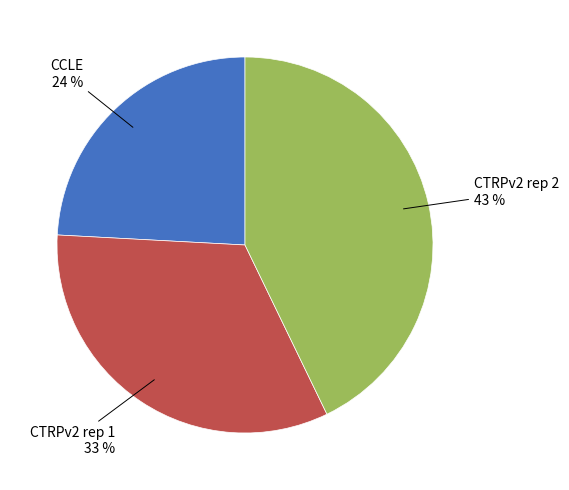

What is the largest slice in the pie chart?

CTRPv2 rep 2